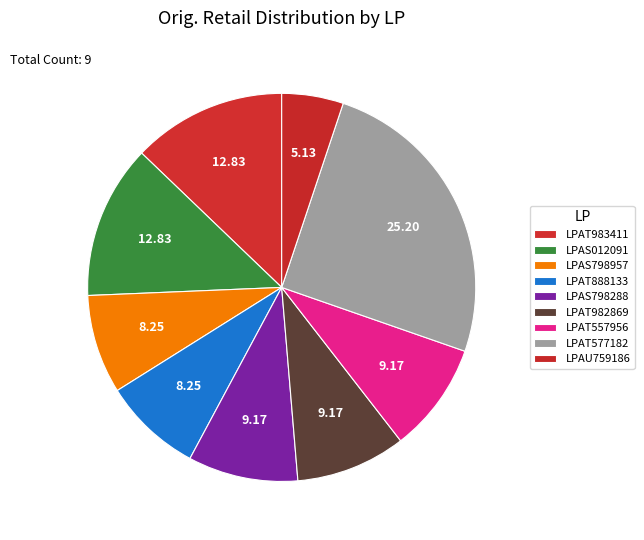

Approximately how many times larger is the value at LPAT982869 compared to LPAT888133?

1.1